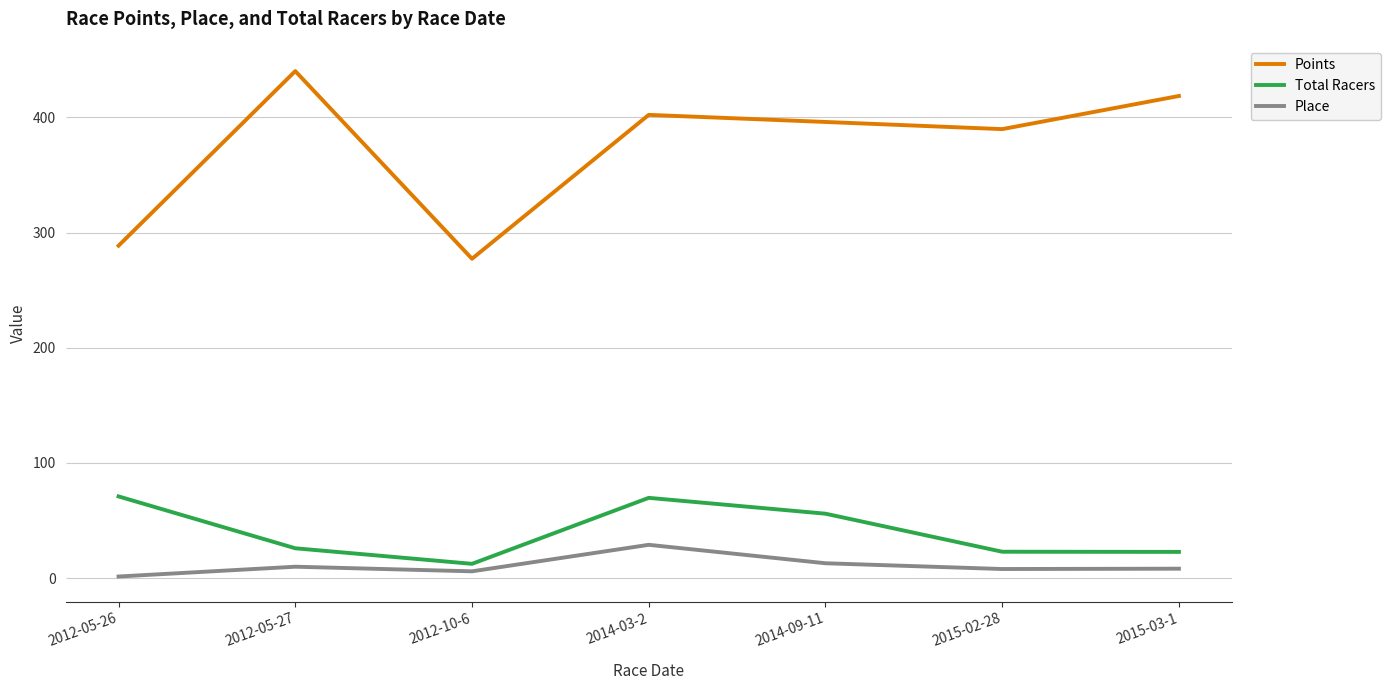

Is the value of Place at 2012-05-26 greater than the value of Points at 2014-03-2?

No